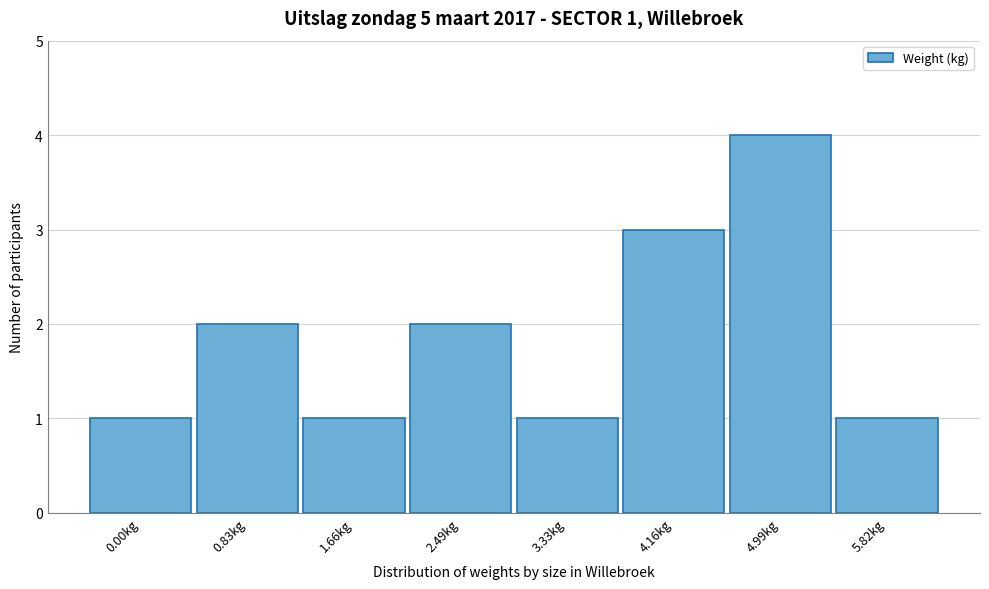

Reading left to right, extract all data points from this chart.

0.00kg=1	0.83kg=2	1.66kg=1	2.49kg=2	3.33kg=1	4.16kg=3	4.99kg=4	5.82kg=1